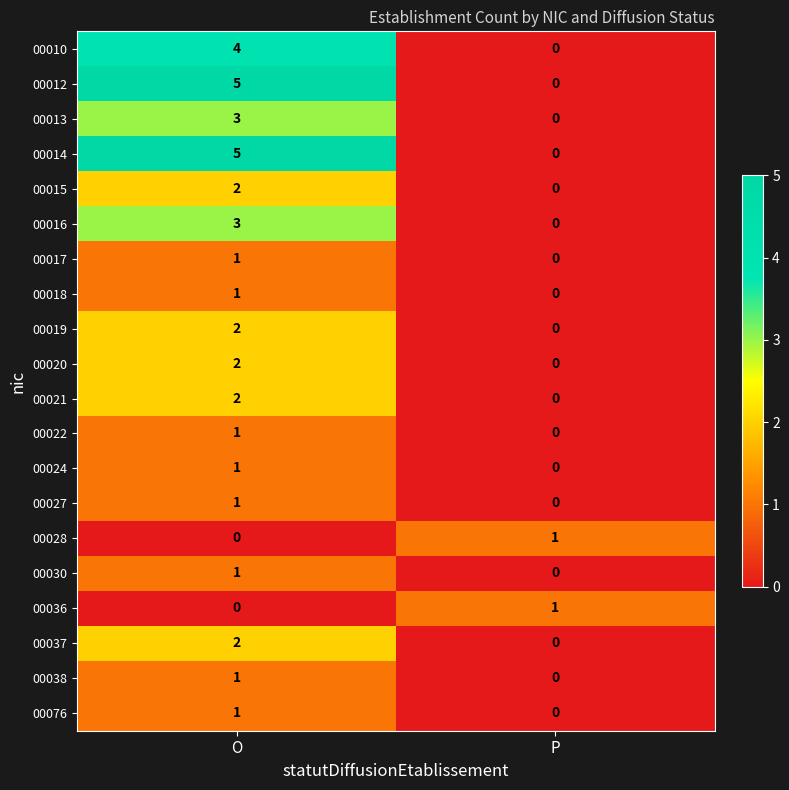

How many series are shown in this chart?

20